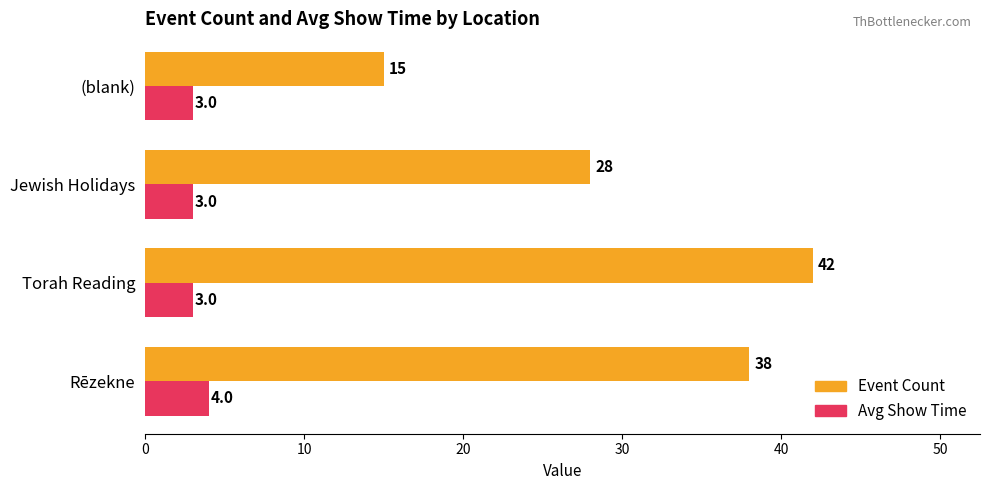

What is the approximate value of Event Count at (blank), to the nearest 10?

20